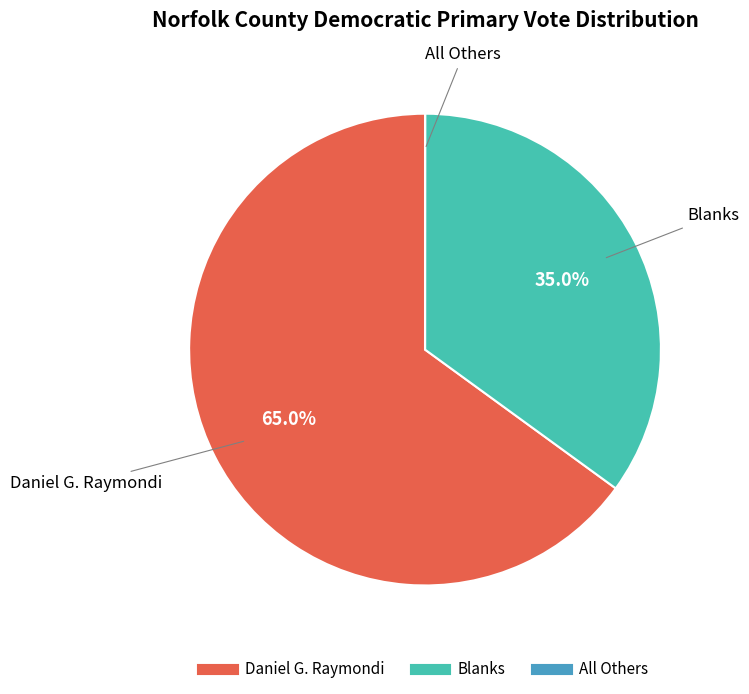

Is there any slice that represents more than half of the pie?

Yes